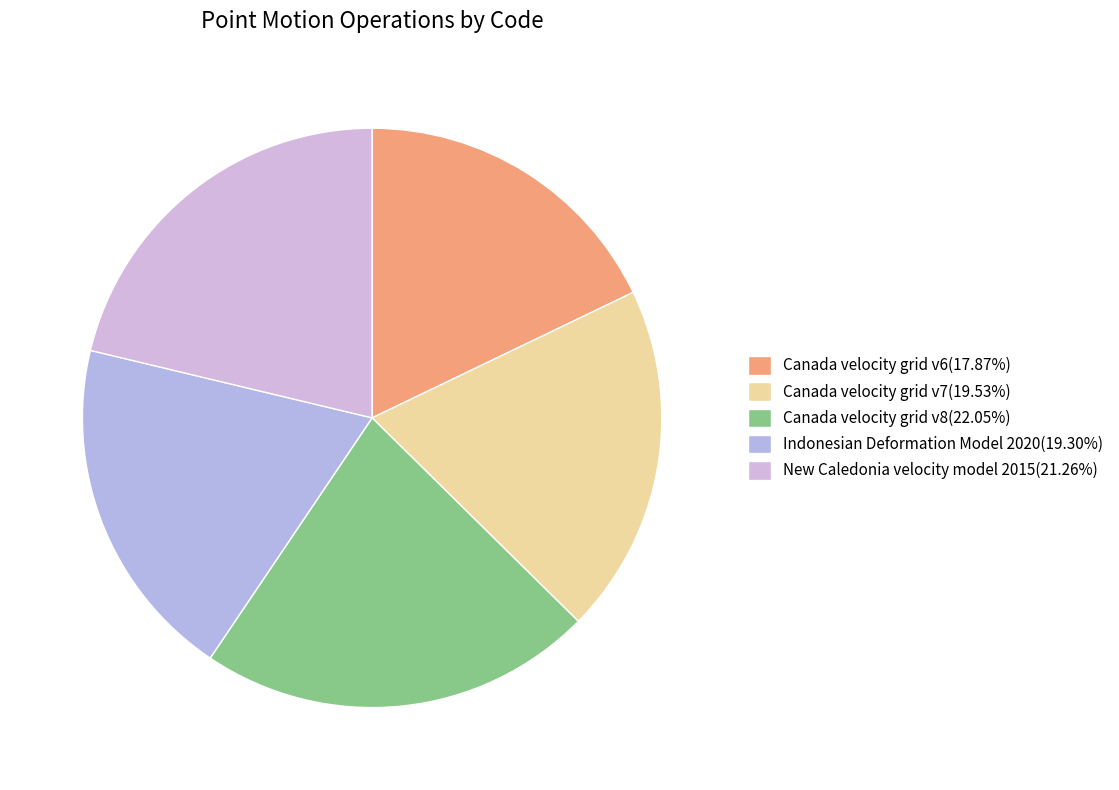

How many segments does this pie chart have?

5